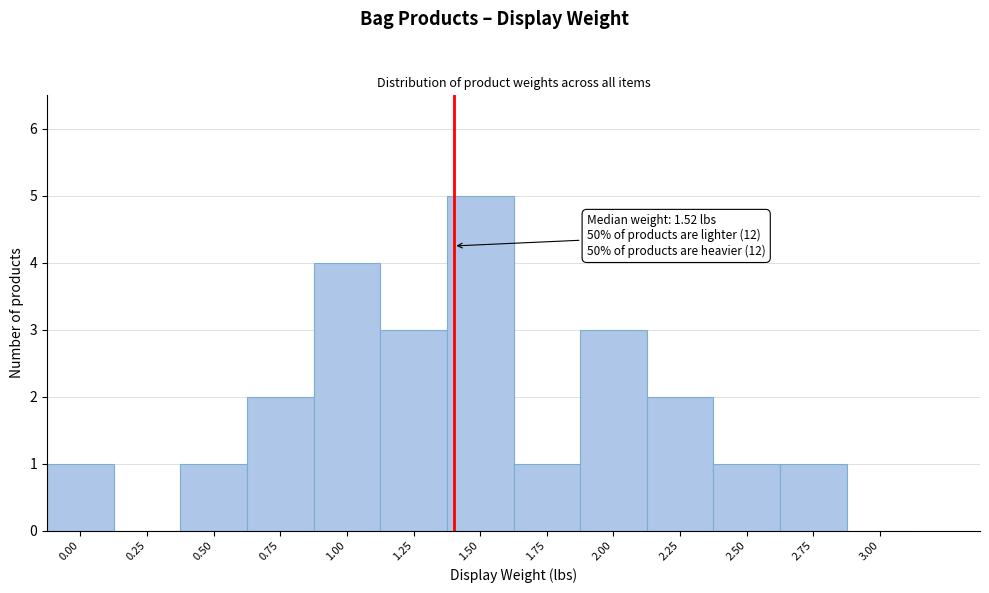

Reading left to right, list all the values displayed in this chart.

0.00=1	0.25=0	0.50=1	0.75=2	1.00=4	1.25=3	1.50=5	1.75=1	2.00=3	2.25=2	2.50=1	2.75=1	3.00=0